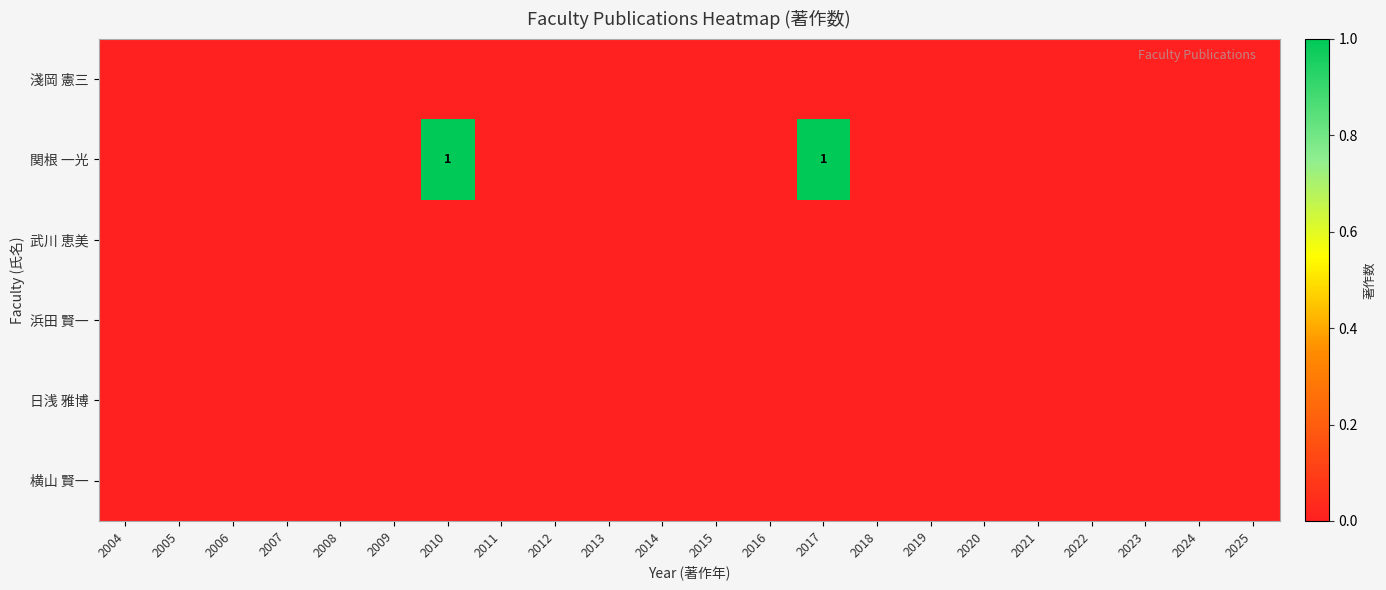

The value of 横山 賢一 at 2013 is 0. True or false?

True